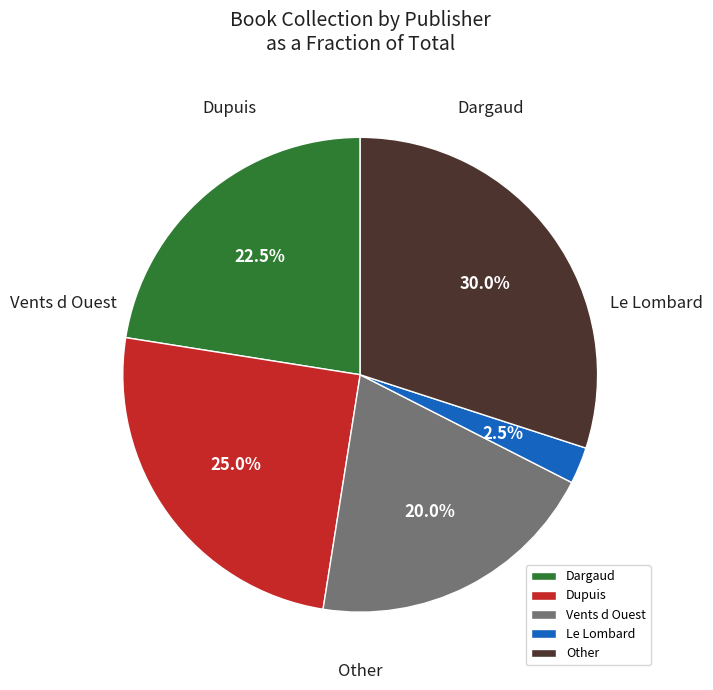

The Other slice represents 43% of the pie. True or false?

False